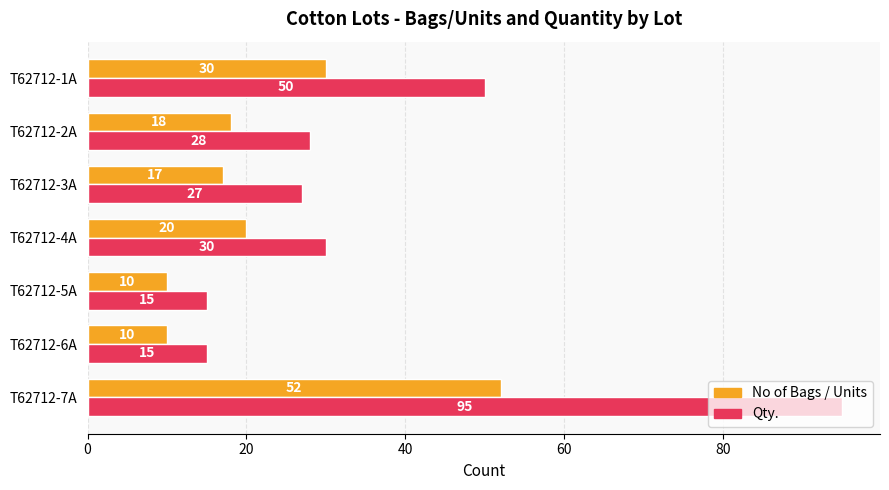

The No of Bags / Units series shows 10 at T62712-5A. True or false?

True